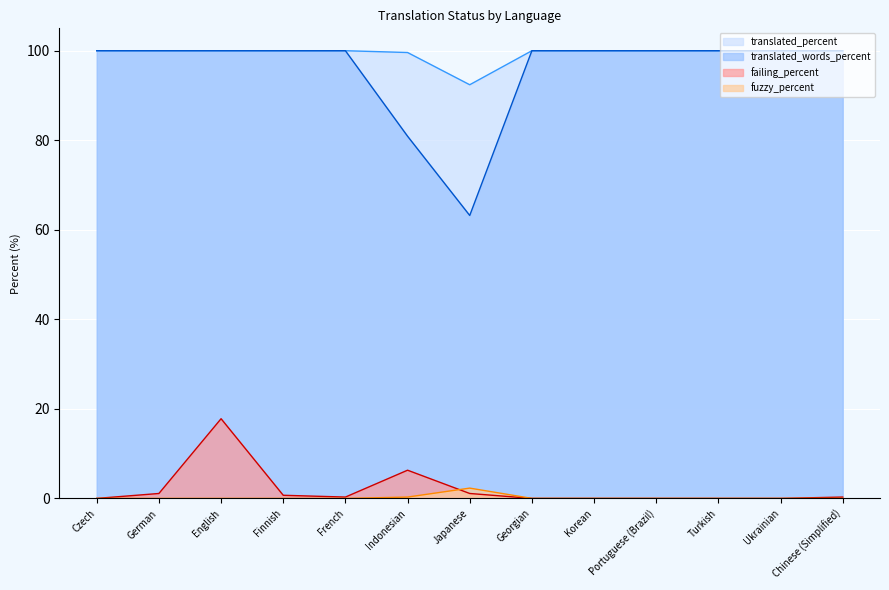

Reading left to right, what are all the values shown in this chart?

translated_percent: Czech=100.0	German=100.0	English=100.0	Finnish=100.0	French=100.0	Indonesian=99.6	Japanese=92.4	Georgian=100.0	Korean=100.0	Portuguese (Brazil)=100.0	Turkish=100.0	Ukrainian=100.0	Chinese (Simplified)=100.0
translated_words_percent: Czech=100.0	German=100.0	English=100.0	Finnish=100.0	French=100.0	Indonesian=80.9	Japanese=63.2	Georgian=100.0	Korean=100.0	Portuguese (Brazil)=100.0	Turkish=100.0	Ukrainian=100.0	Chinese (Simplified)=100.0
failing_percent: Czech=0.0	German=1.1	English=17.8	Finnish=0.7	French=0.3	Indonesian=6.3	Japanese=1.1	Georgian=0.0	Korean=0.0	Portuguese (Brazil)=0.0	Turkish=0.0	Ukrainian=0.0	Chinese (Simplified)=0.3
fuzzy_percent: Czech=0.0	German=0.0	English=0.0	Finnish=0.0	French=0.0	Indonesian=0.3	Japanese=2.3	Georgian=0.0	Korean=0.0	Portuguese (Brazil)=0.0	Turkish=0.0	Ukrainian=0.0	Chinese (Simplified)=0.0